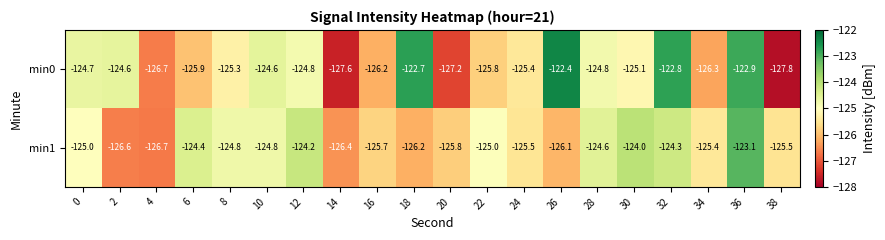

Which series has the widest spread of values?

min0